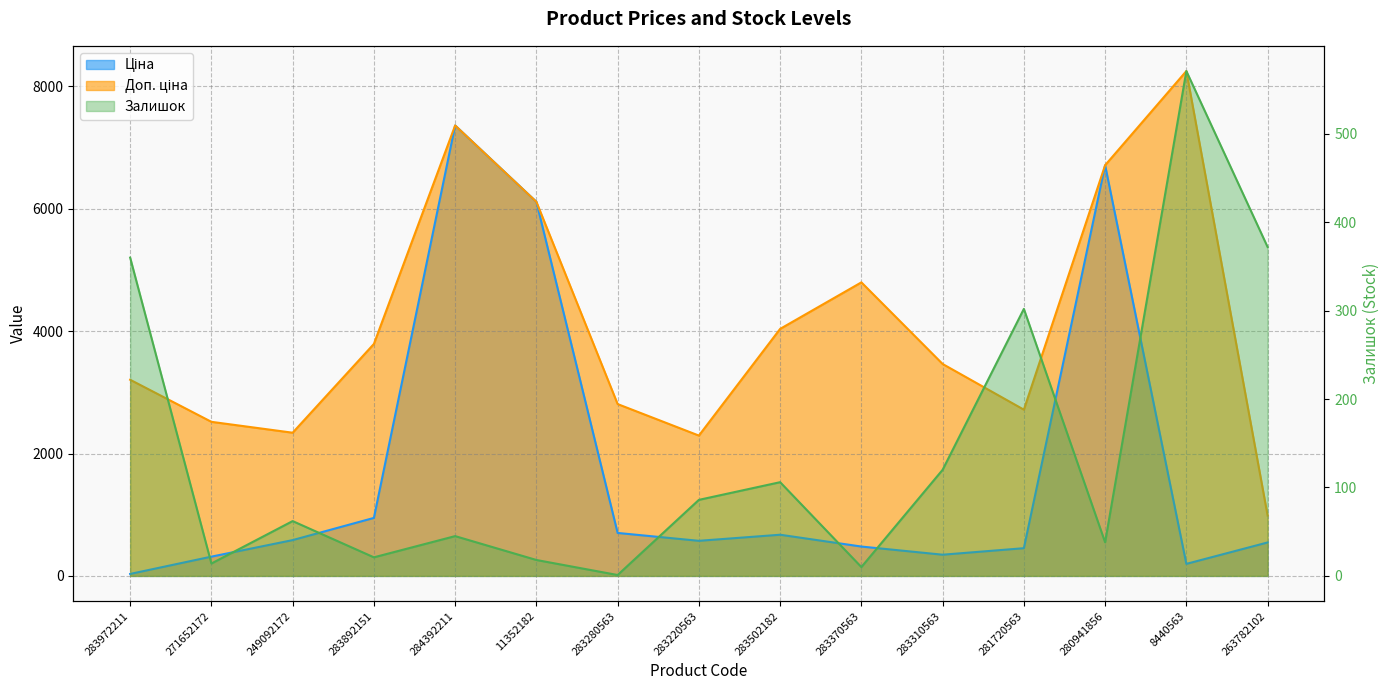

True or false: Доп. ціна has more than 2 interior local peaks.

True